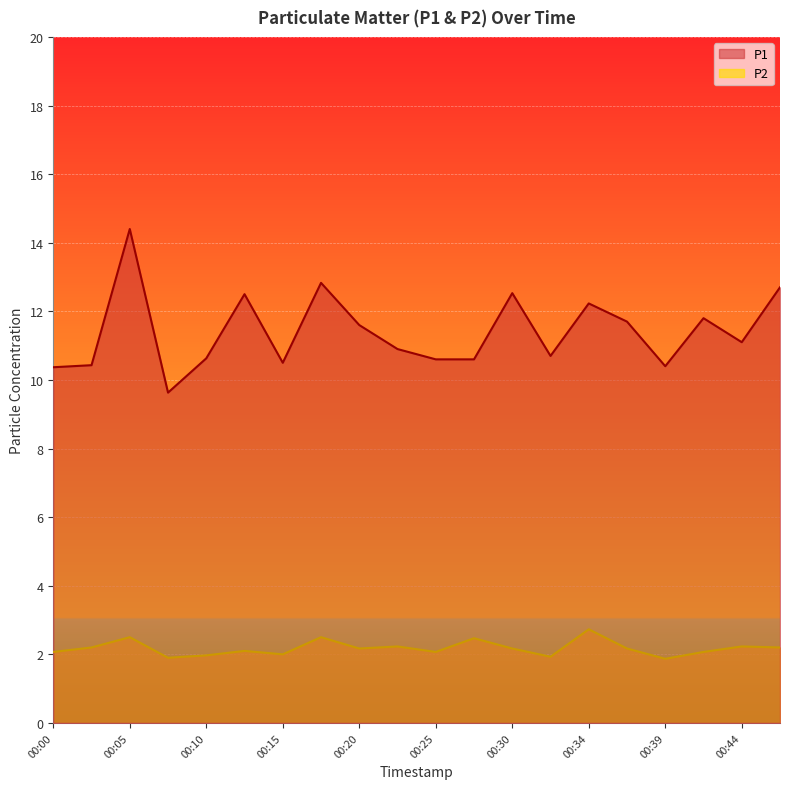

In P2, how many points are higher than both neighbors (excluding endpoints)?

7